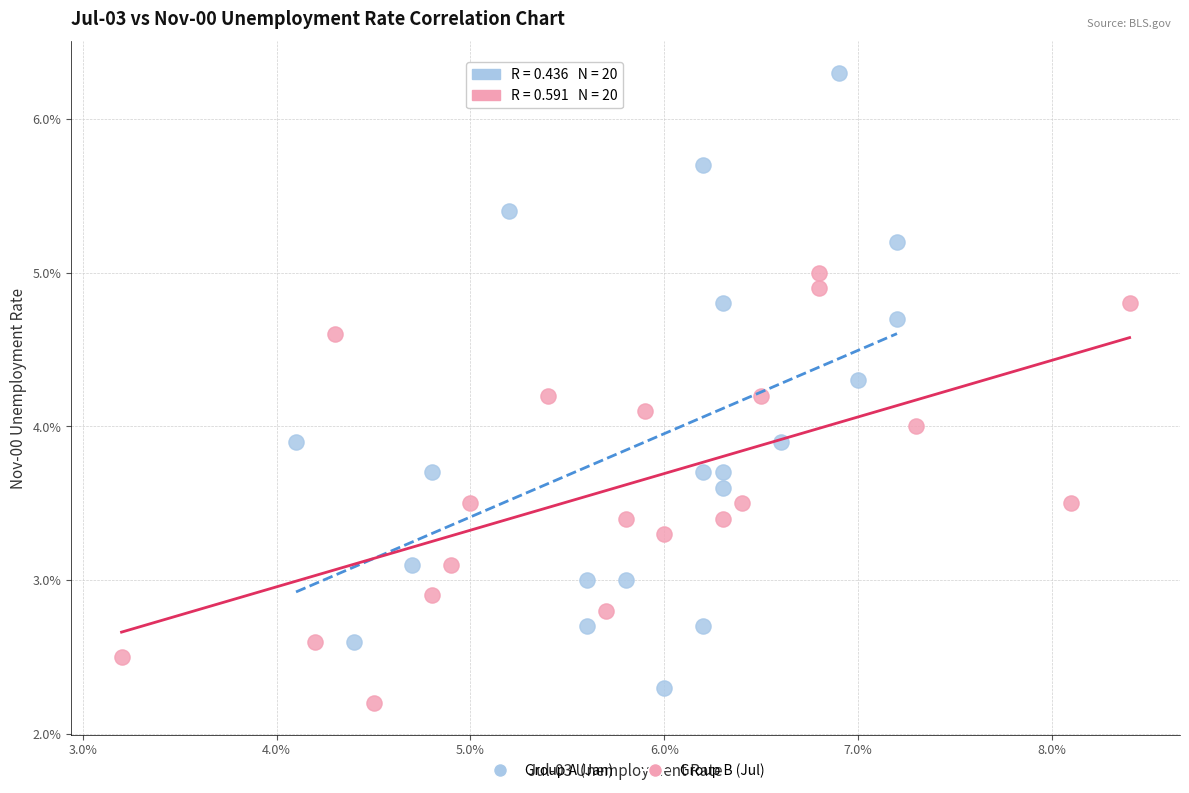

Which series contains the highest Y value?

Group A (Jan)